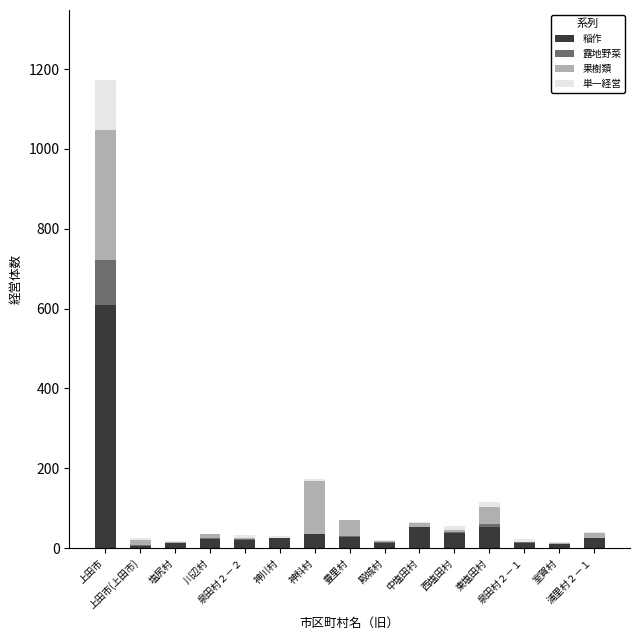

Count the number of data series in this chart.

4